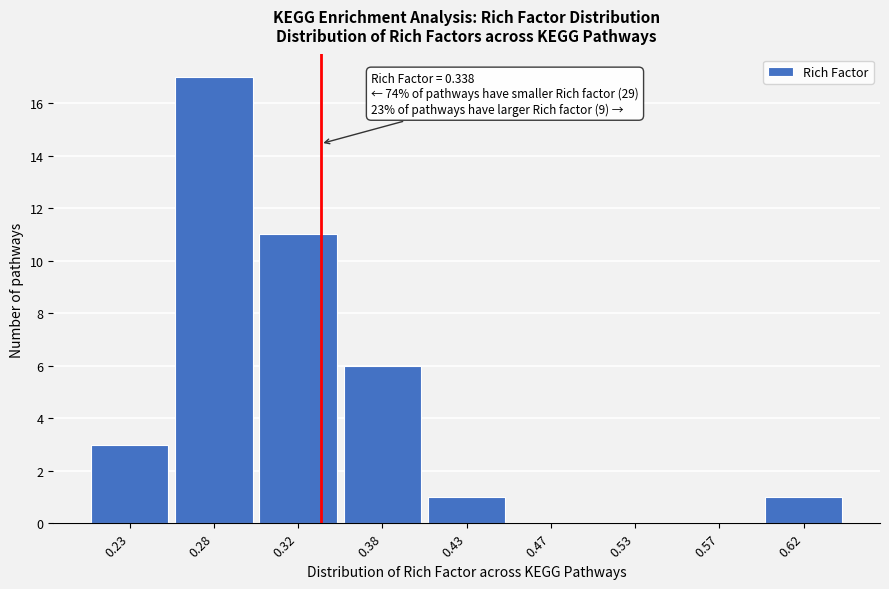

Reading left to right, extract all data points from this chart.

0.23=3	0.28=17	0.32=11	0.38=6	0.43=1	0.47=0	0.53=0	0.57=0	0.62=1